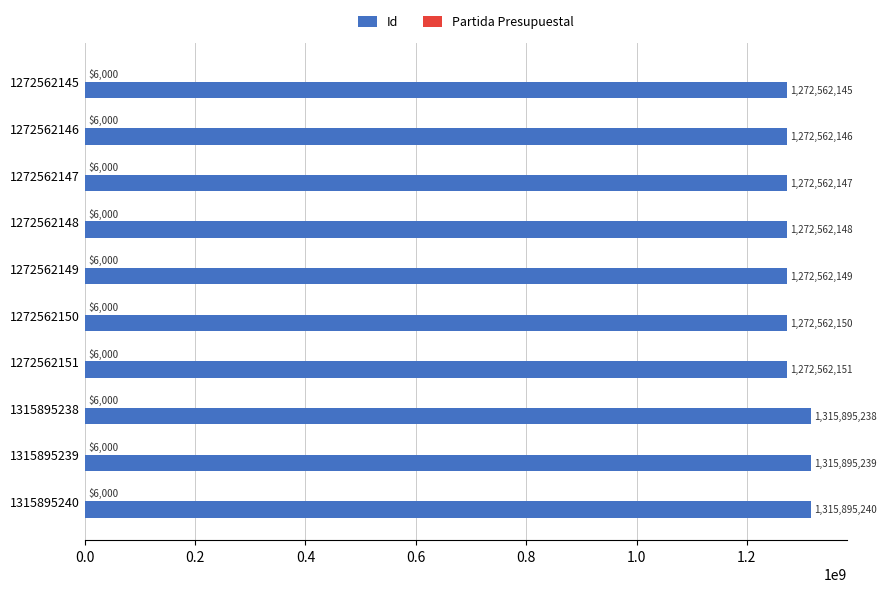

What is the sum of the Id values at 1272562146 and 1315895238?

2588457384